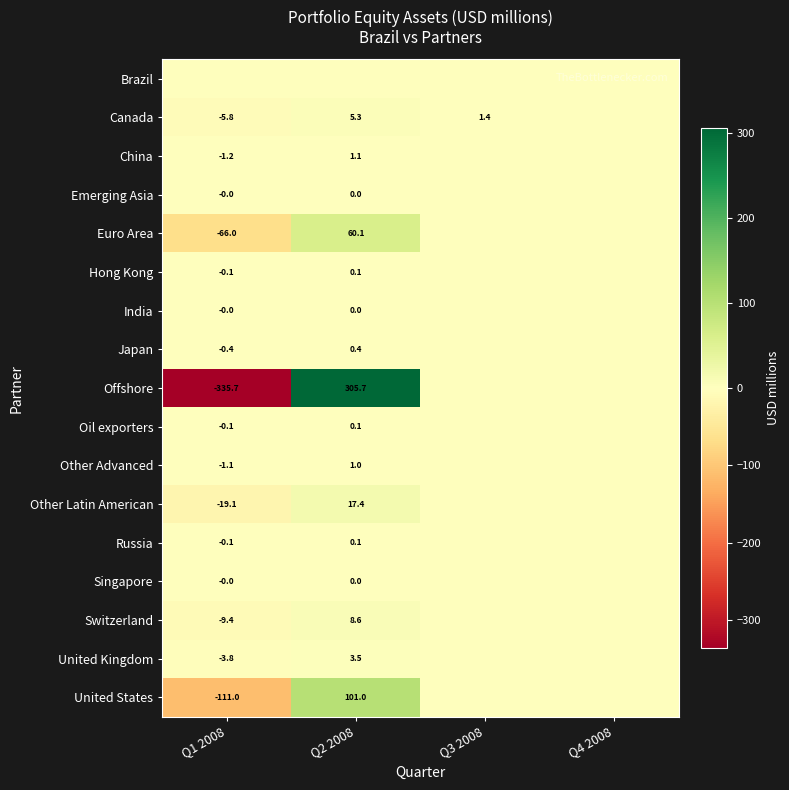

True or false: Euro Area has a value of -92.7 at Q1 2008.

False